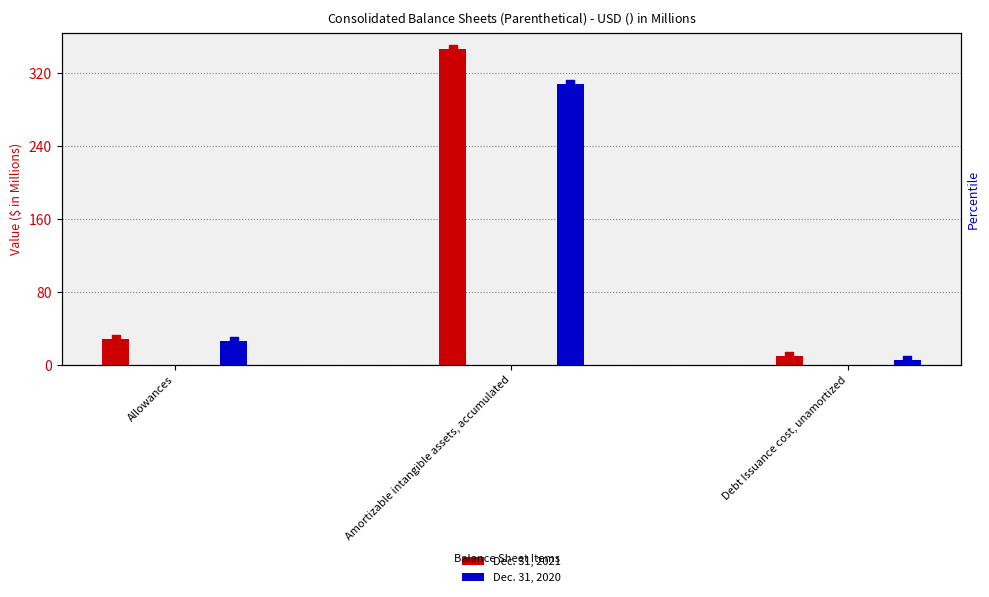

At which category is the sum across all series the highest?

Amortizable intangible assets, accumulated